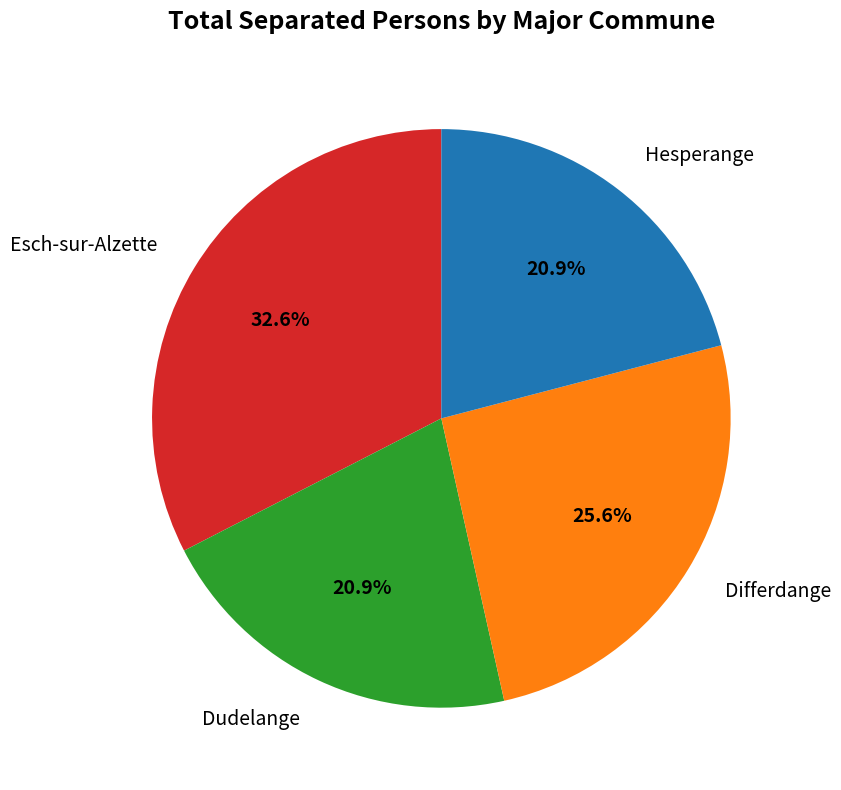

What is the largest slice in the pie chart?

Esch-sur-Alzette